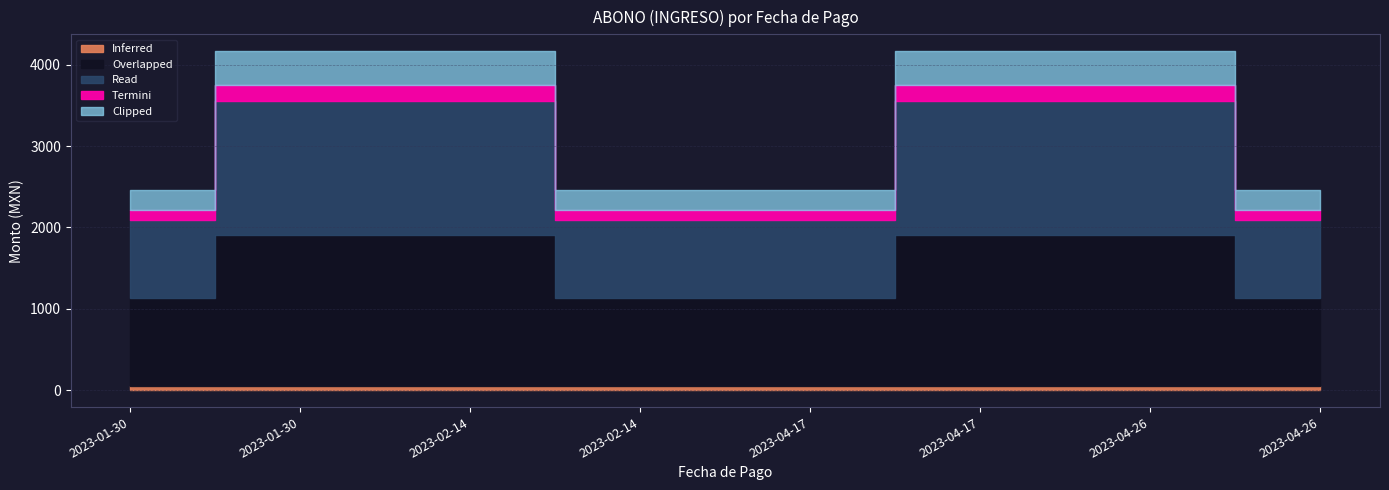

What is the label of the 1st point from the right?

2023-04-26